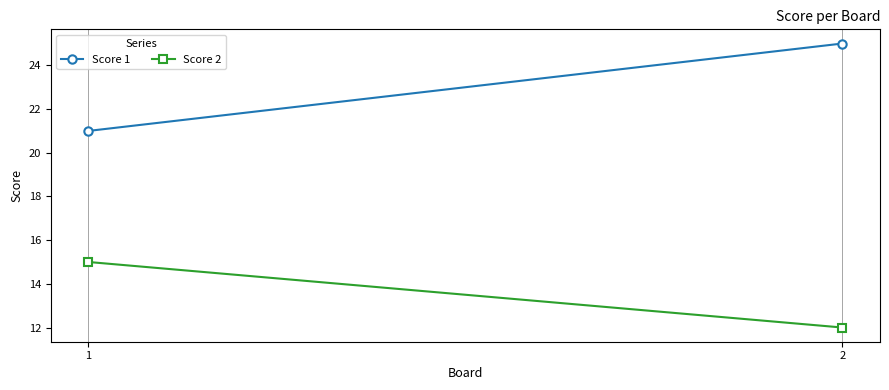

True or false: Score 2 has a value of 22 at 2.

False